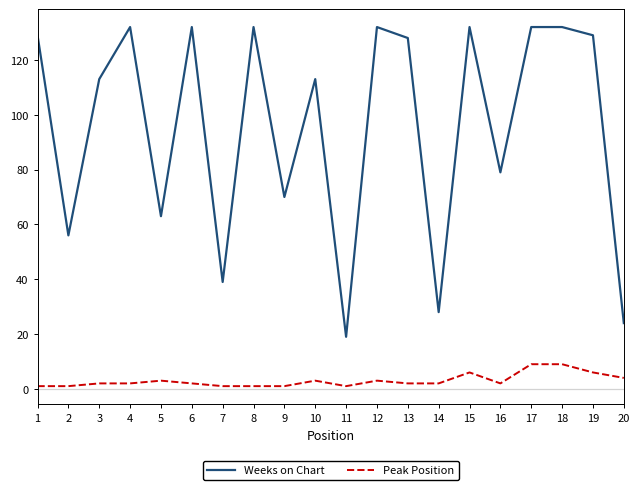

Which series has the largest total across all categories?

Weeks on Chart